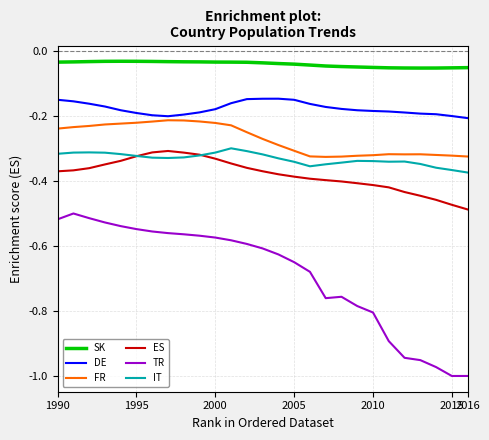

Which series has the widest spread of values?

TR